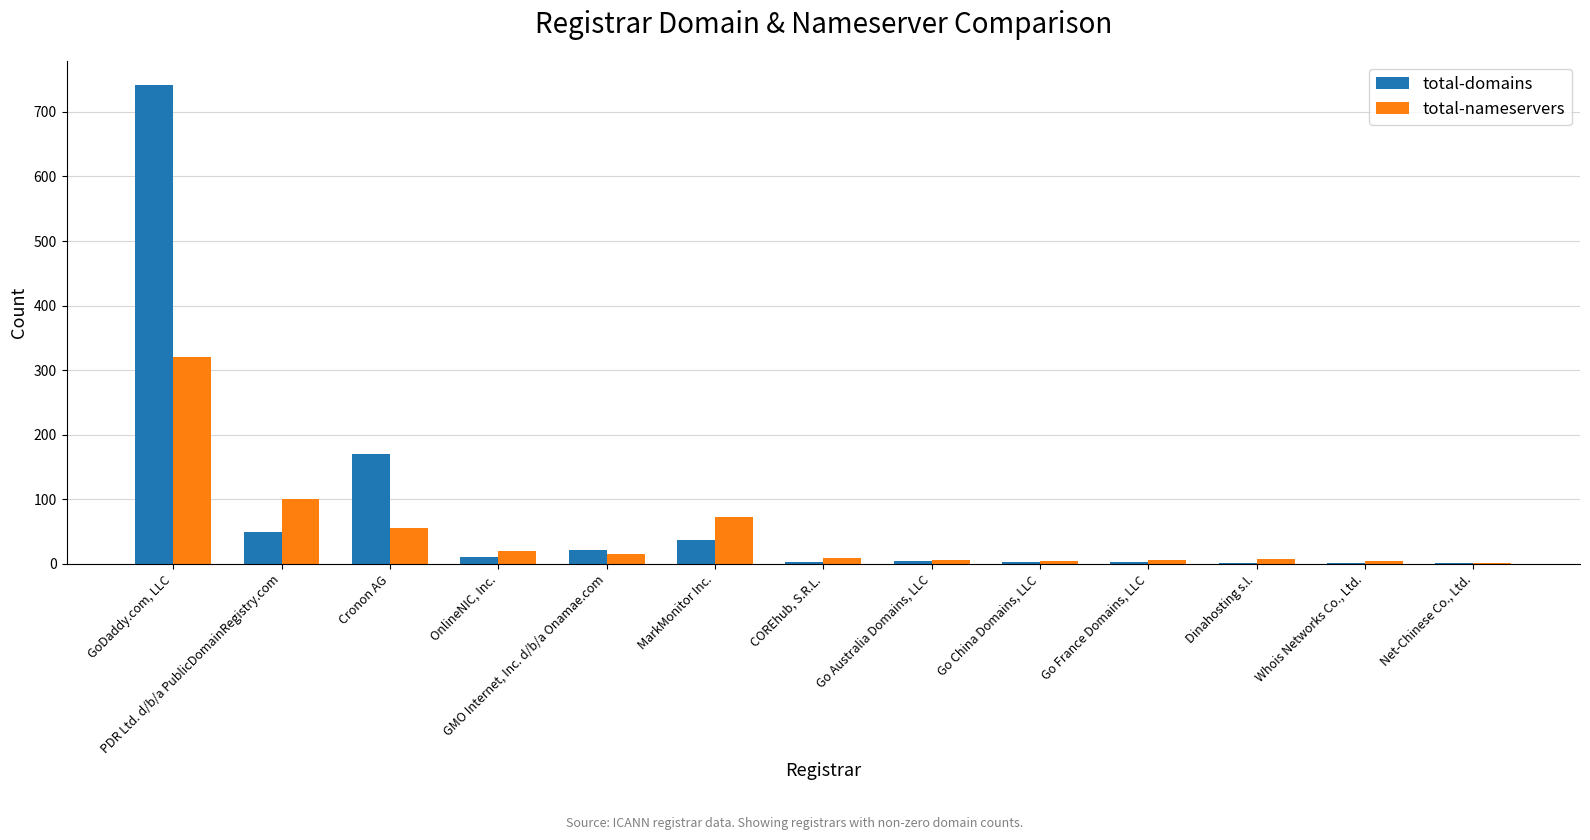

What is the sum of all total-domains values?

1050